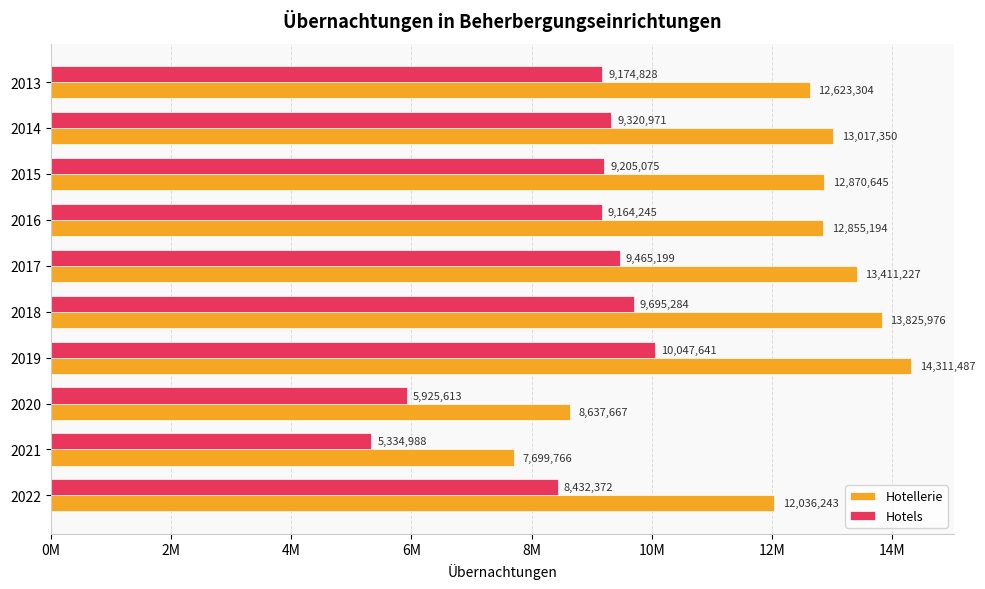

What are all the series names shown in the legend?

Hotellerie, Hotels